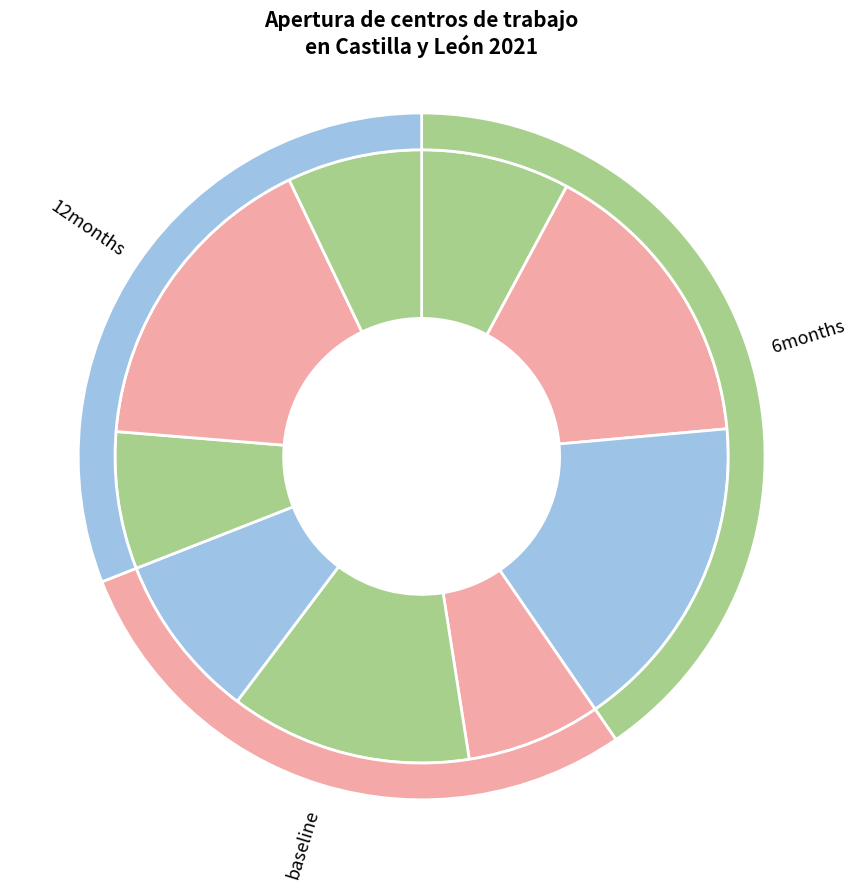

How much of the chart is everything except Salamanca?

87.2%